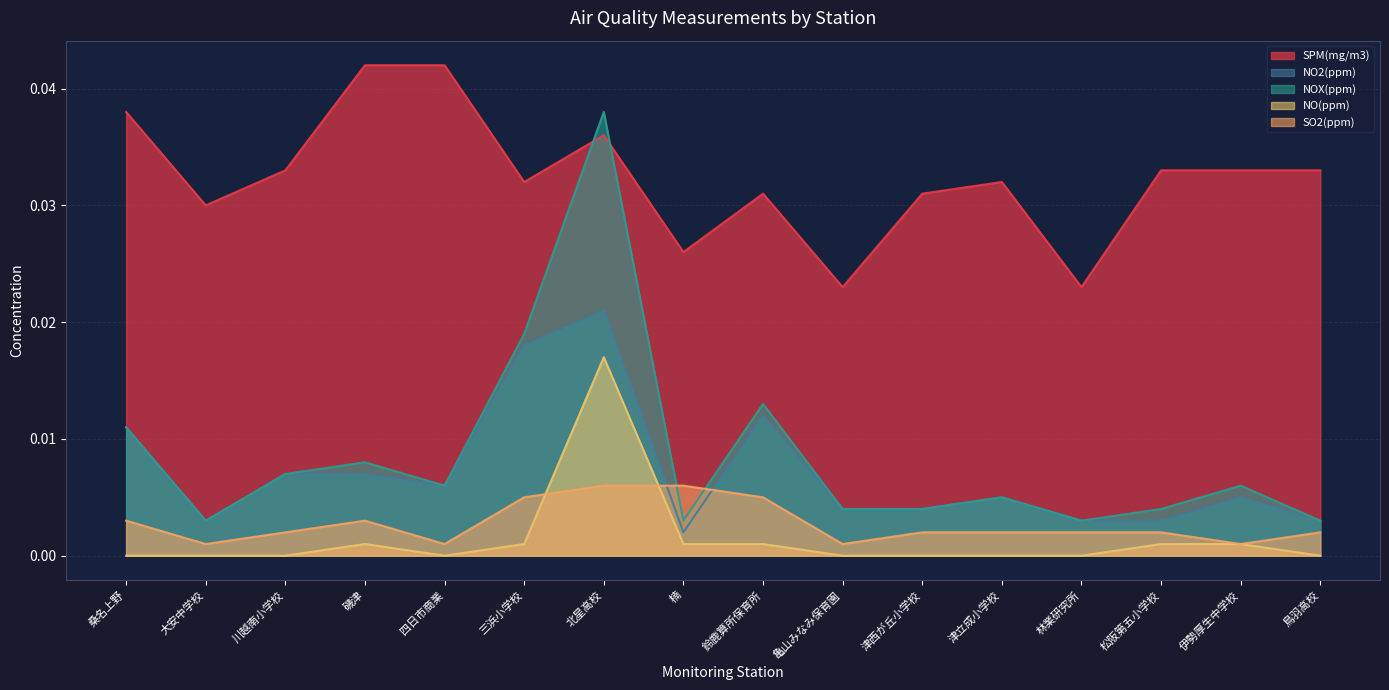

Where is NO2(ppm) nearest to the value 0?

楠